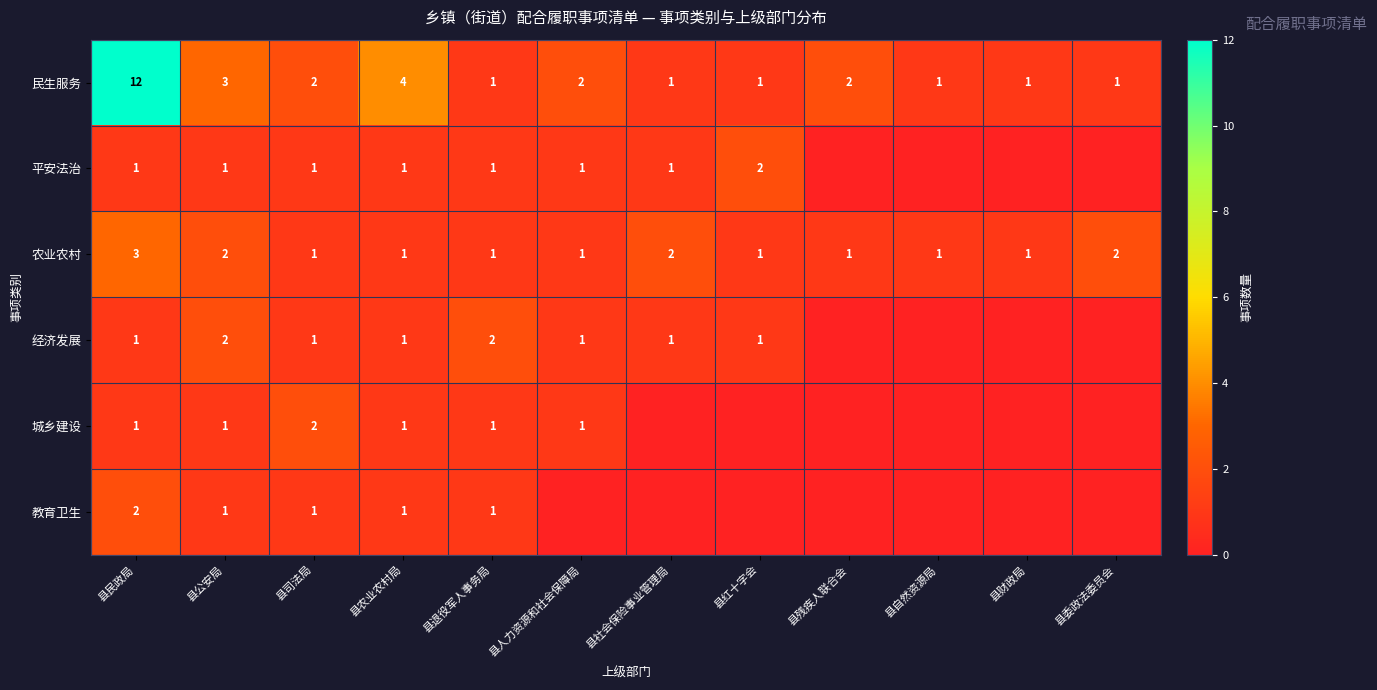

What is the minimum value for 民生服务?

1